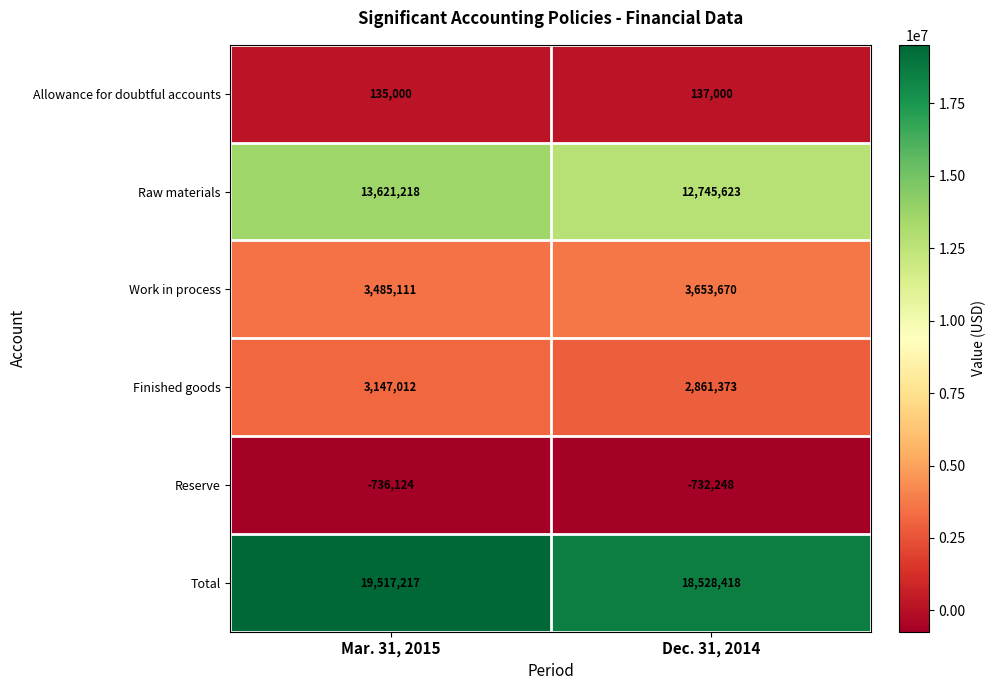

What is the sum of all Allowance for doubtful accounts values?

272000